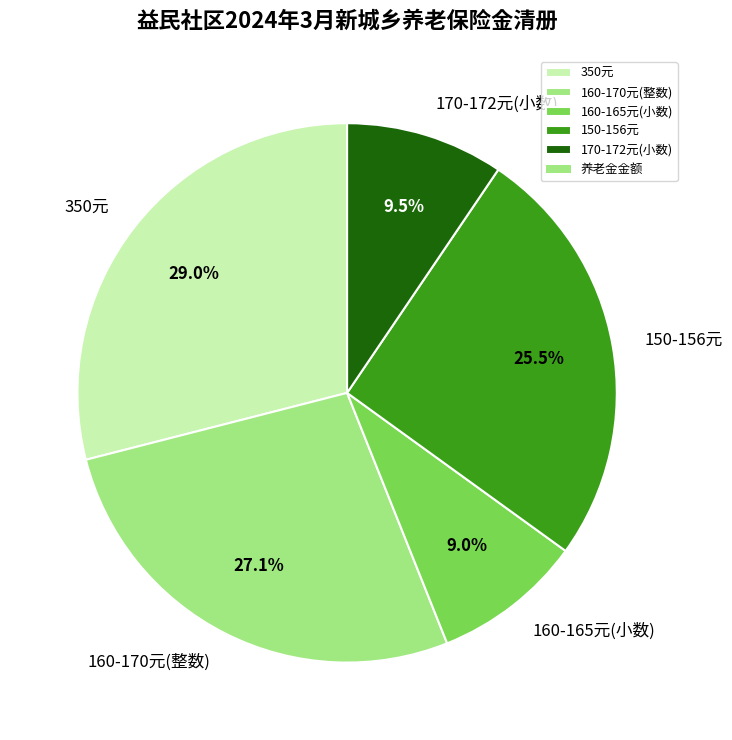

What is the largest slice in the pie chart?

350元